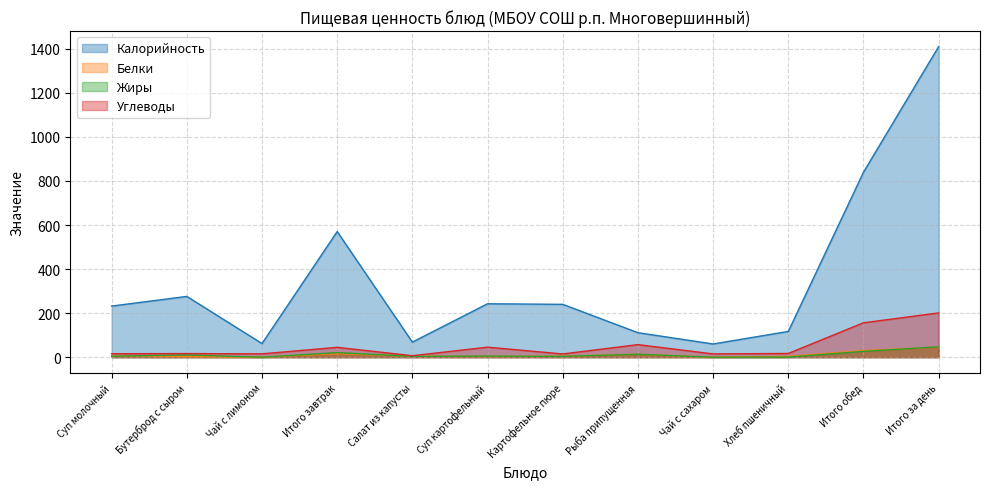

Which series has the largest range (max minus min)?

Калорийность